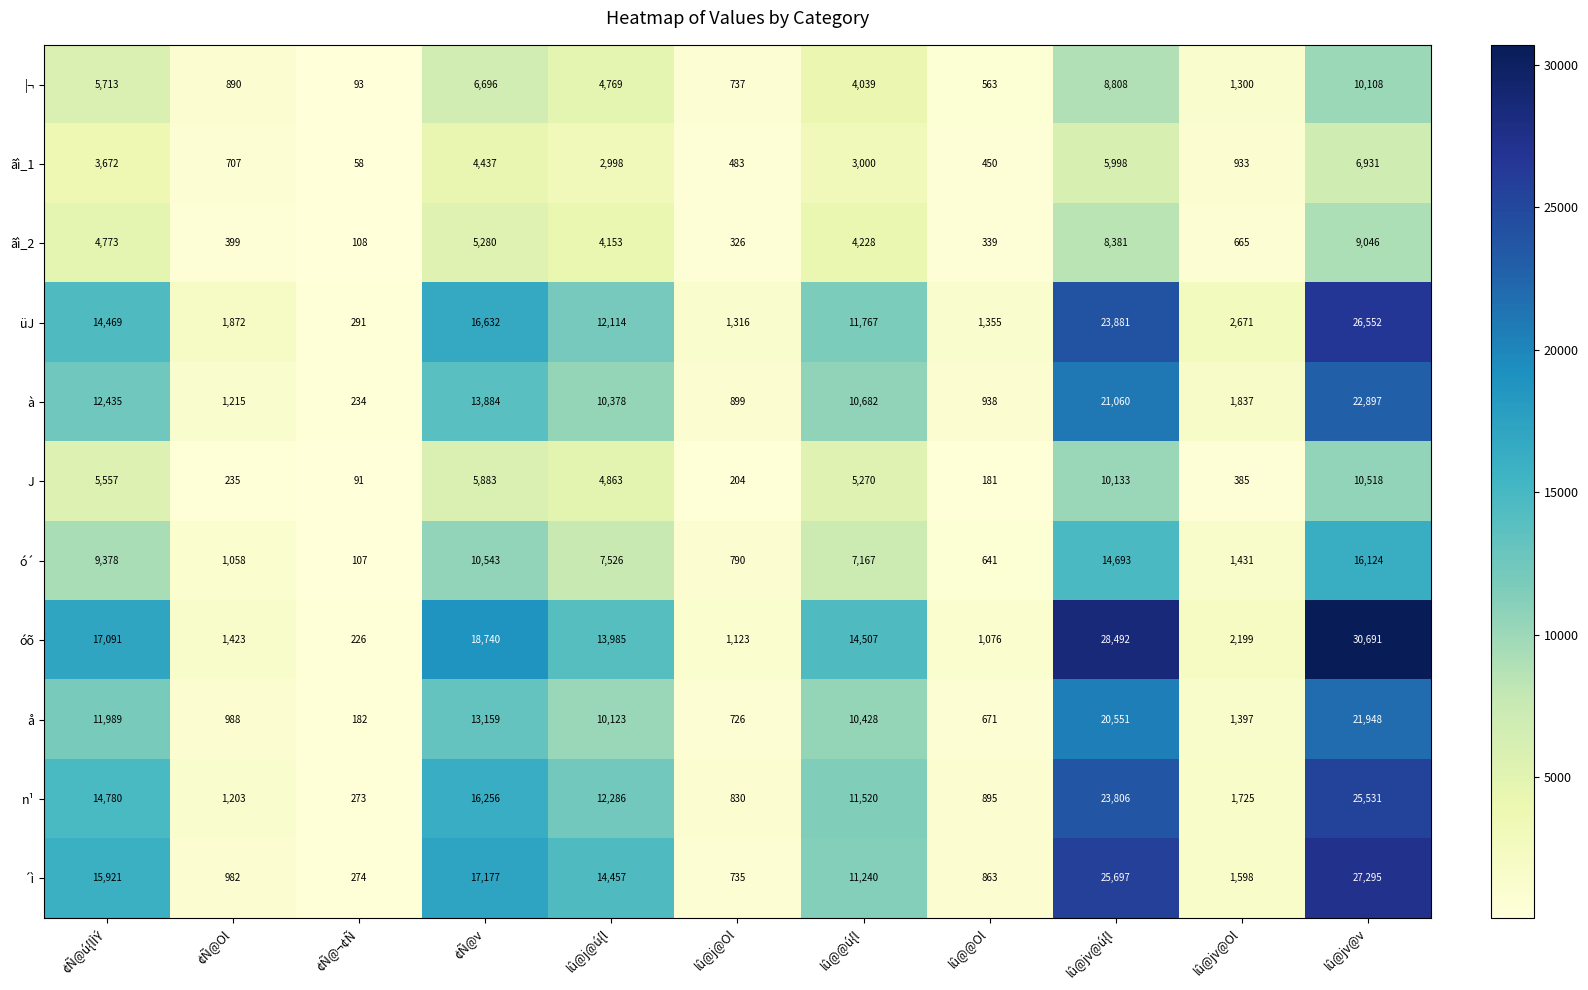

What is the maximum value shown in the chart?

30691